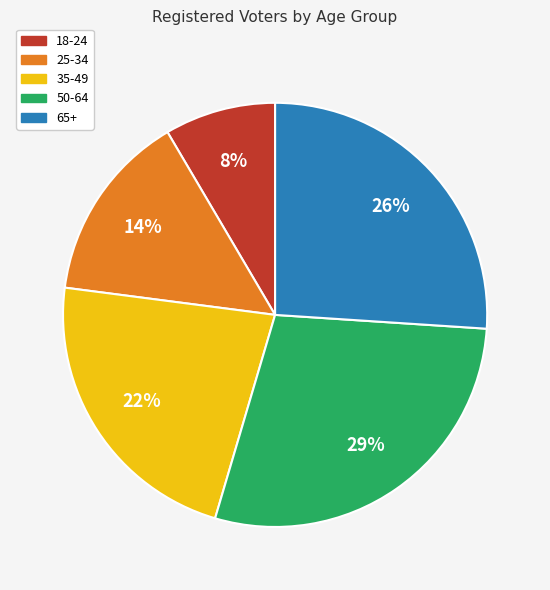

To the nearest percent, what percentage of the pie is 35-49?

22%